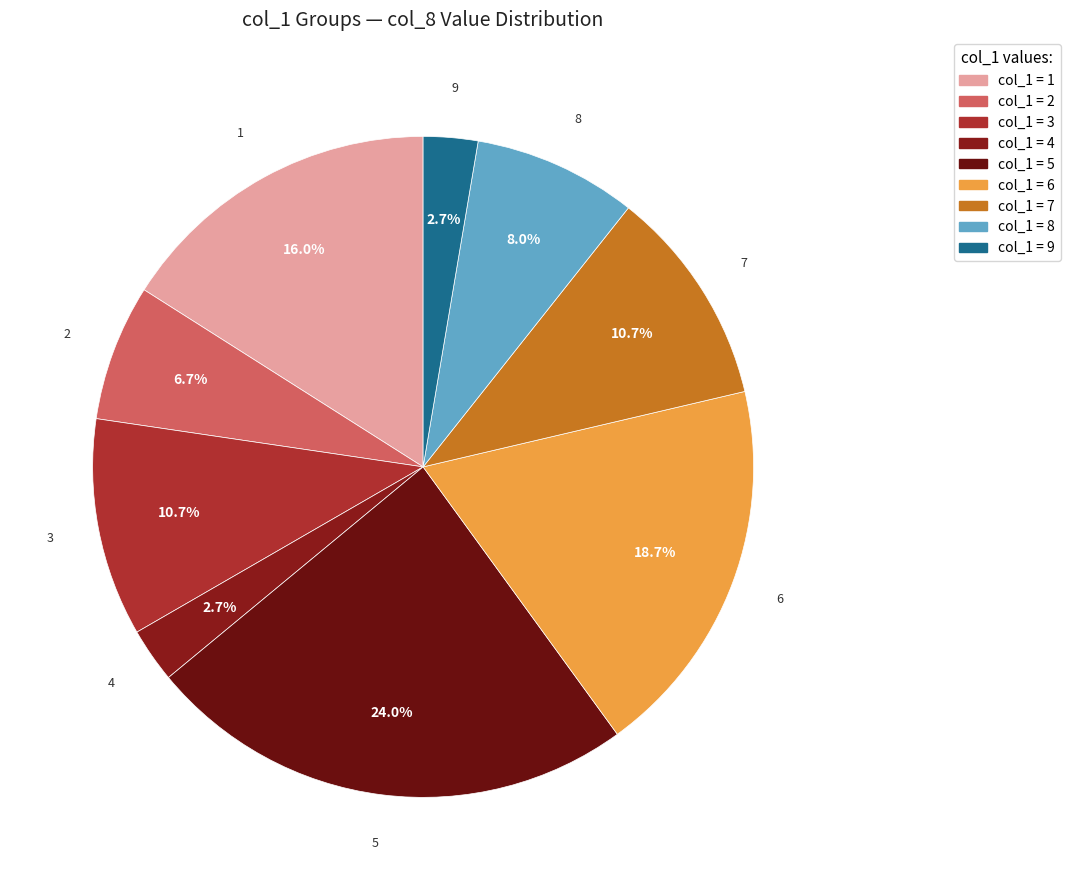

Count the number of slices in the pie.

9